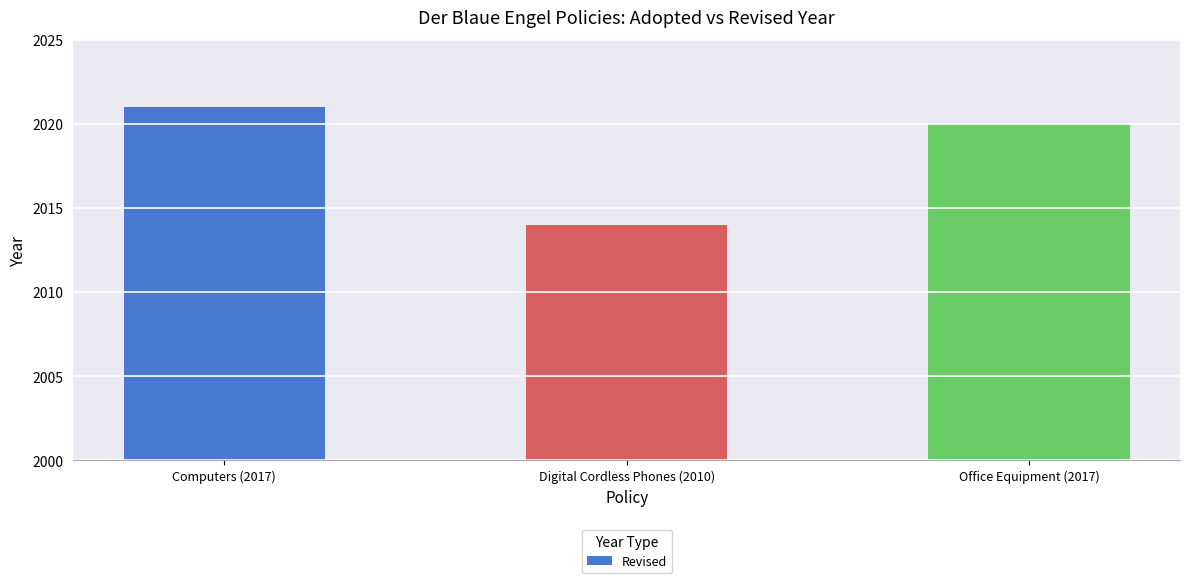

Rank the categories by value from highest to lowest.

Computers (2017), Office Equipment (2017), Digital Cordless Phones (2010)